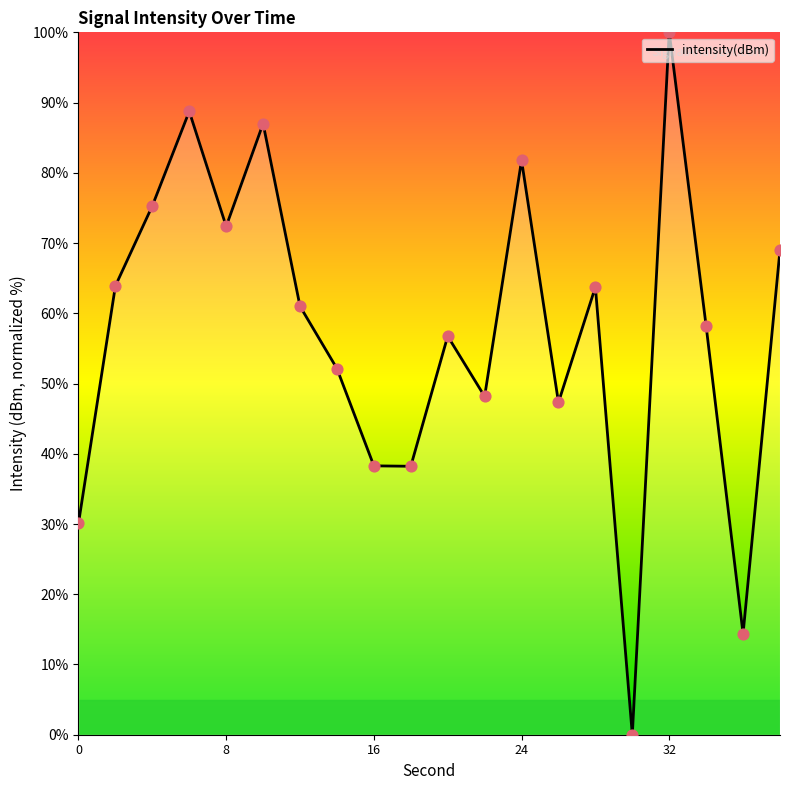

What is the greatest value displayed?

100.0